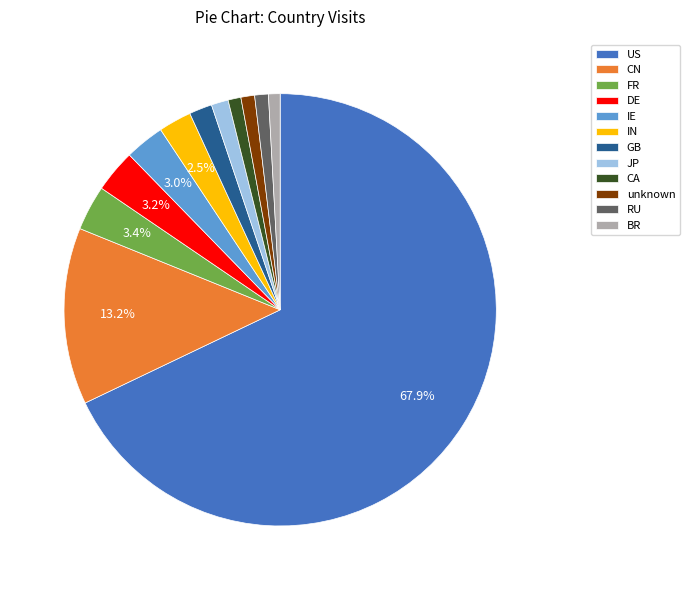

Which has a higher value, DE or unknown?

DE